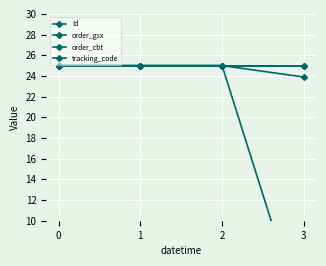

At which category is the sum across all series the highest?

2